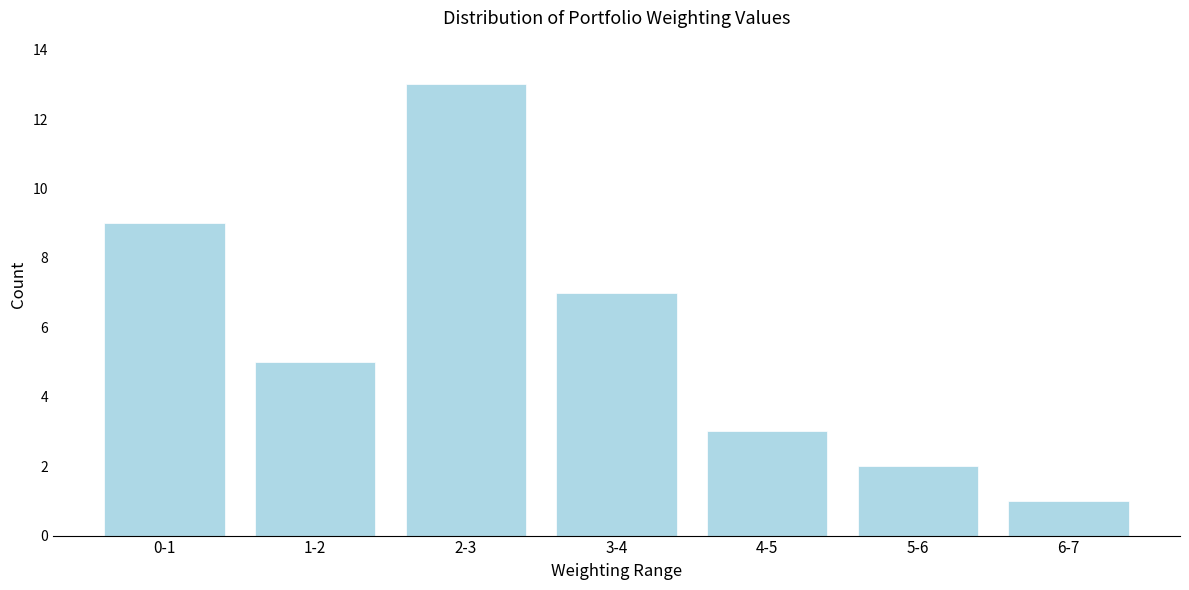

Reading right to left, transcribe all the data shown in this chart.

6-7=1	5-6=2	4-5=3	3-4=7	2-3=13	1-2=5	0-1=9